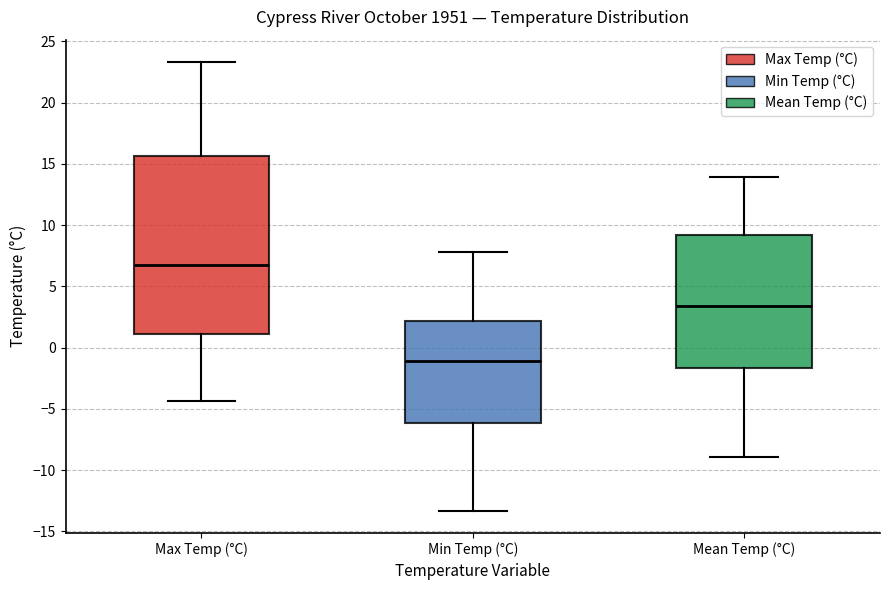

Where does the median line of the box for Mean Temp (°C) sit on the y-axis? The values are not printed on the chart, so give them approximately, as read against the axis.

3.5